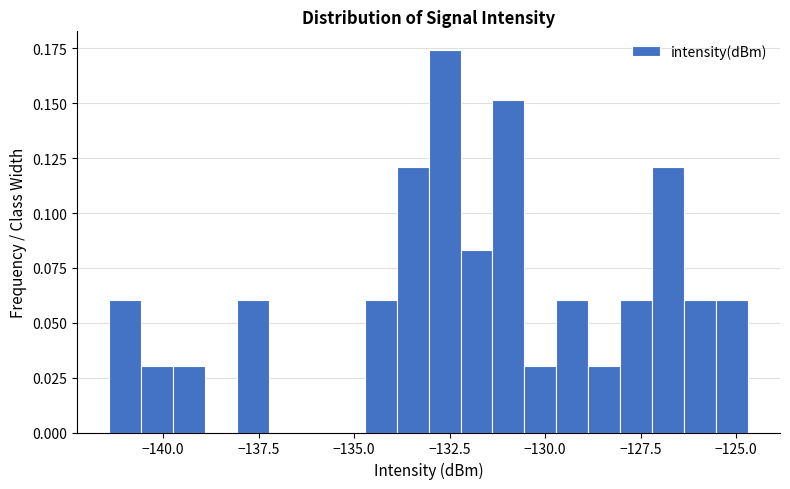

Around what value on the x-axis is the tallest bar? Give the approximate position of its centre, as read against the axis.

-132.5